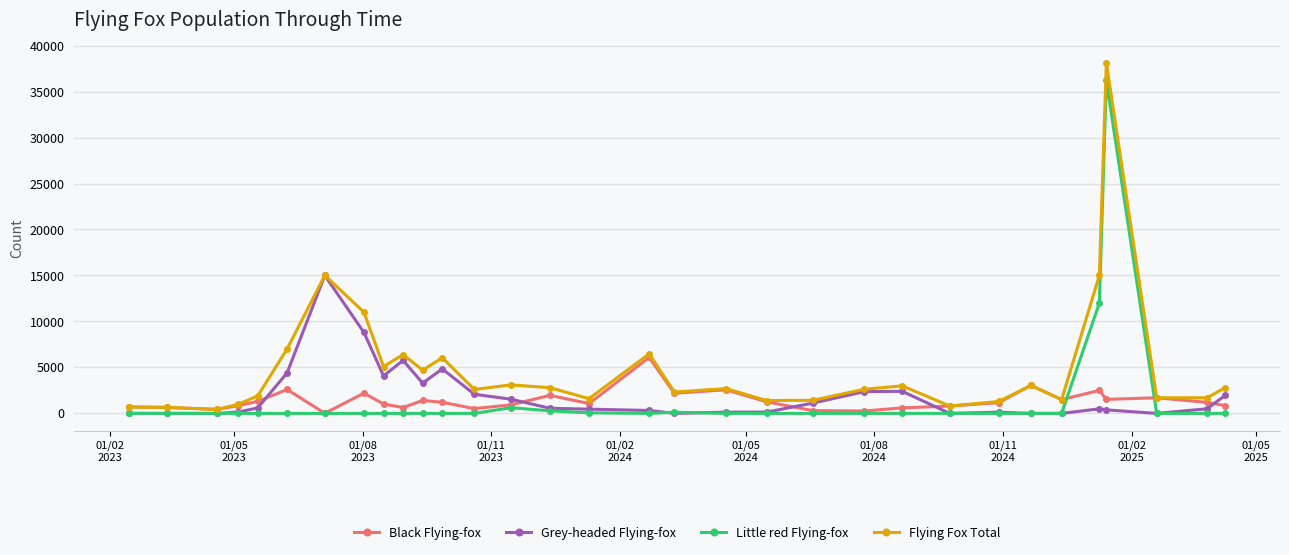

How many categories are shown in the chart?

32